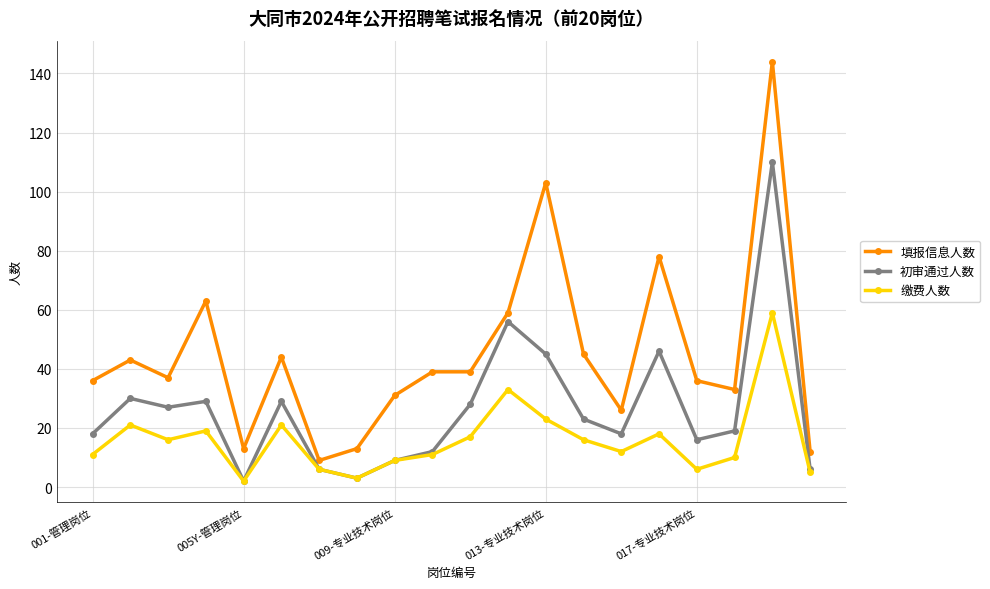

At how many categories does at least one series exceed 61?

4